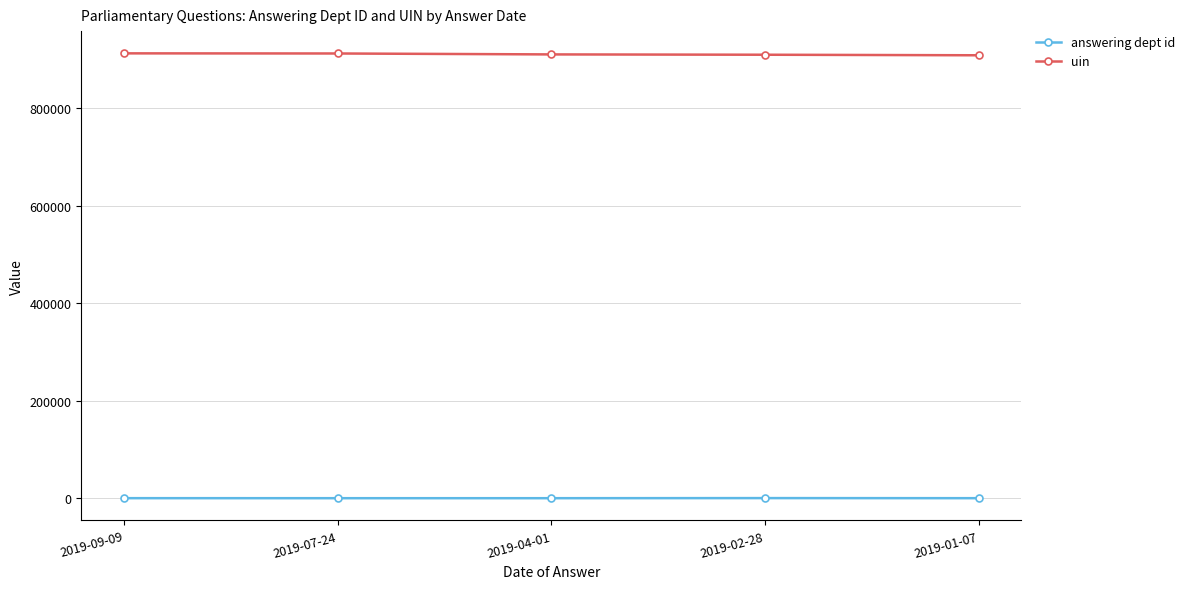

True or false: uin and answering dept id cross at least once.

False